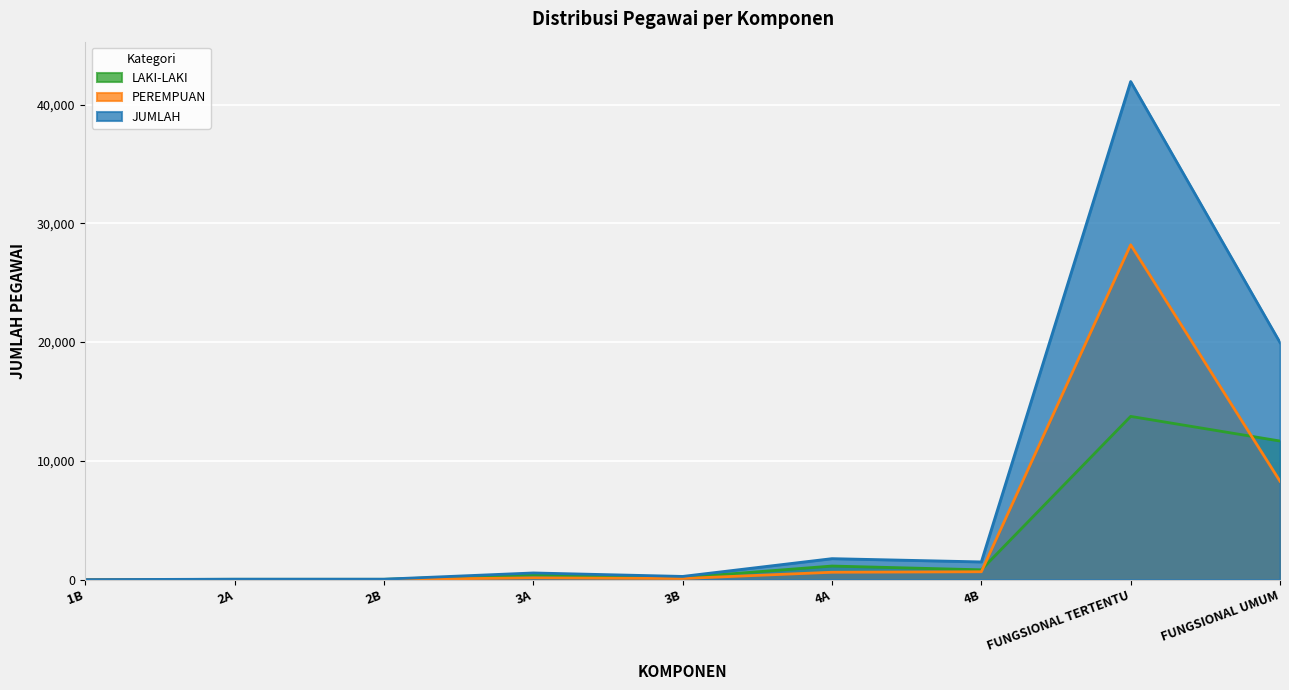

Count the number of data series in this chart.

3